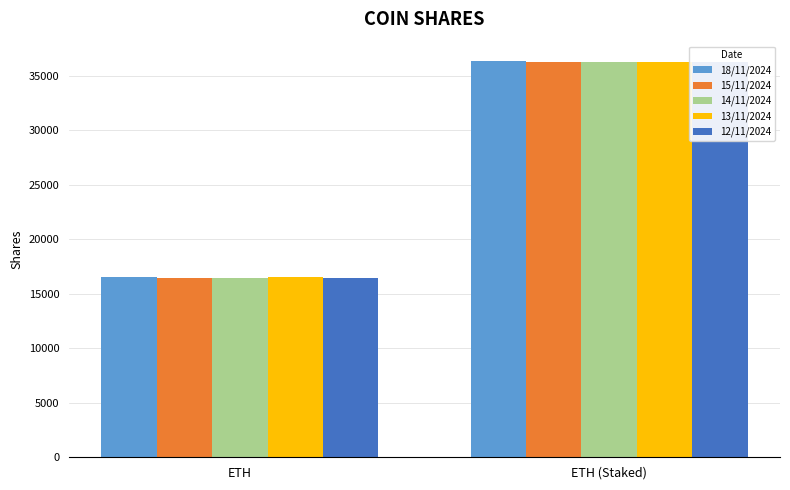

What is the difference between the maximum and minimum values in the 18/11/2024 series?

19794.2